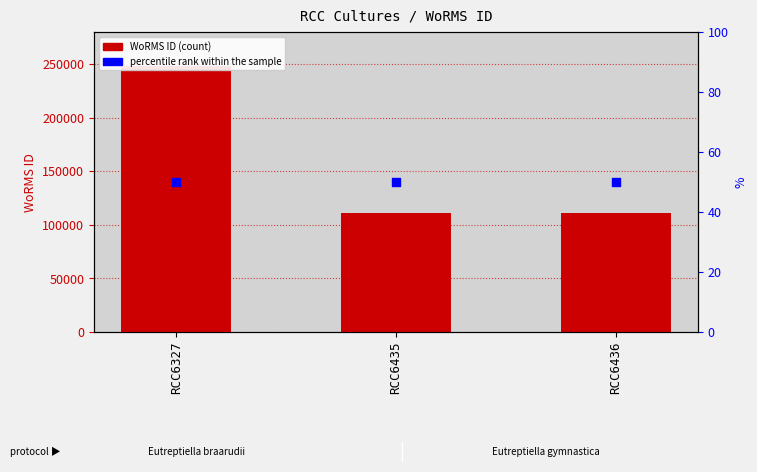

What is the total value across all series at RCC6327?

248171